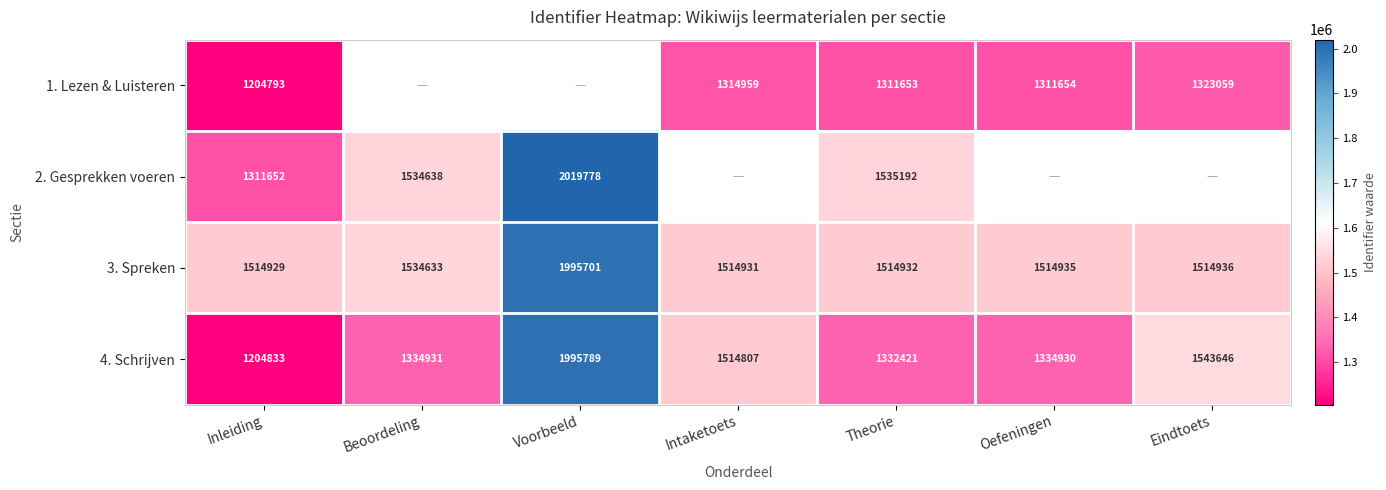

Is the value of 4. Schrijven at Inleiding greater than the value of 3. Spreken at Oefeningen?

No